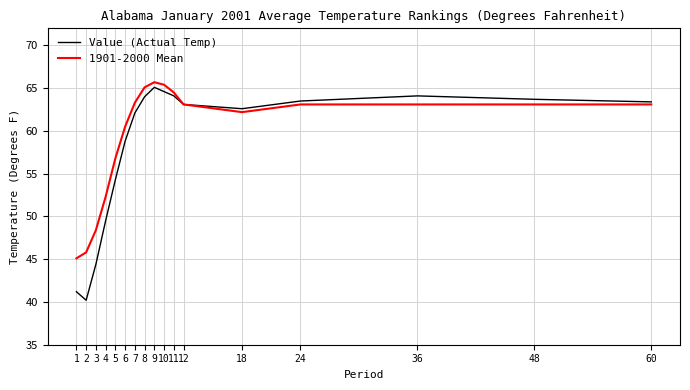

Which series changed the most between 2 and 60?

Value (Actual Temp)